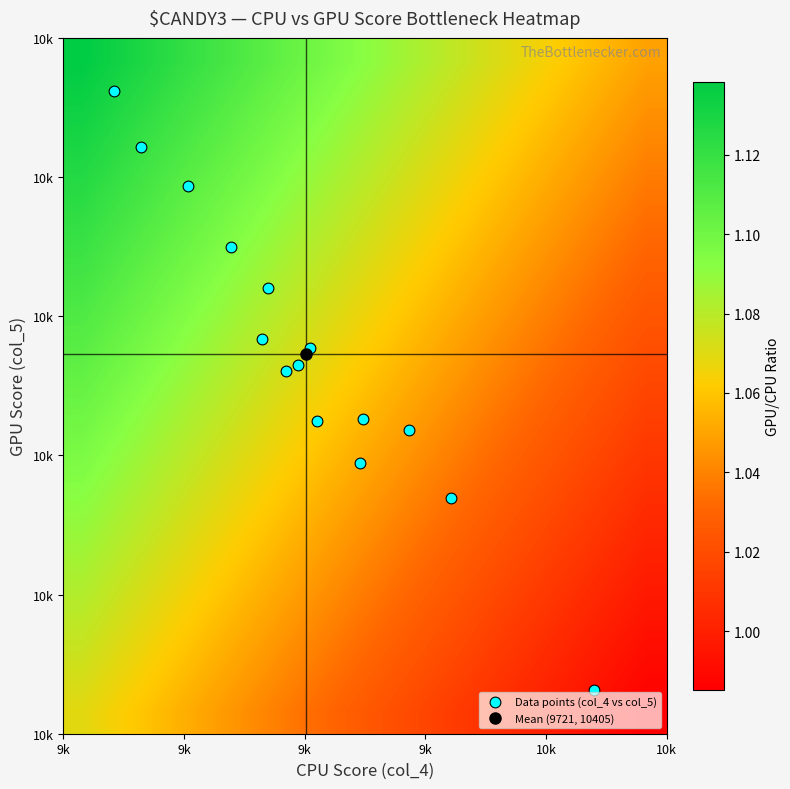

How many categories are shown in the chart?

15